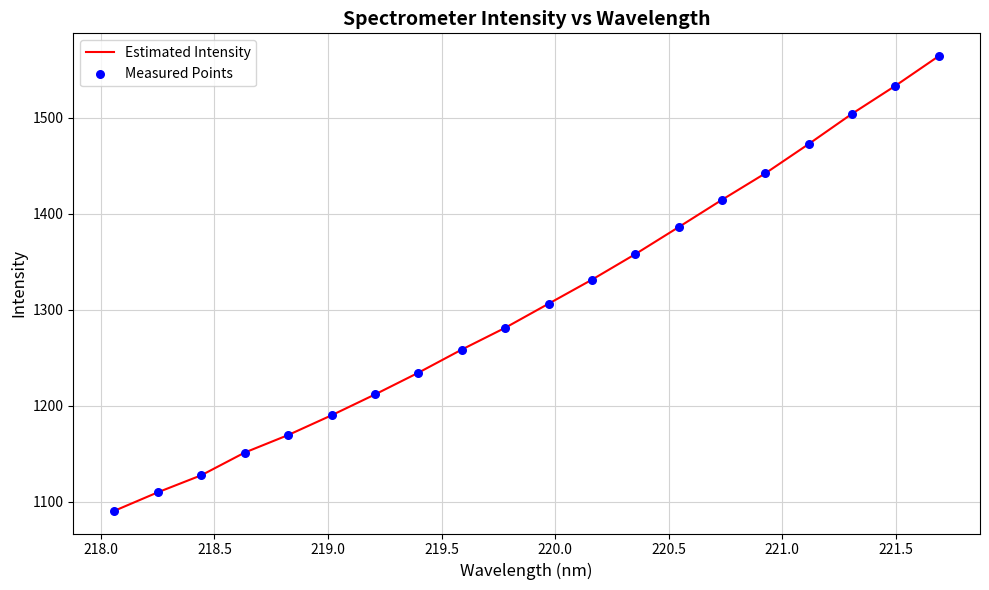

What is the greatest value displayed?

1564.5